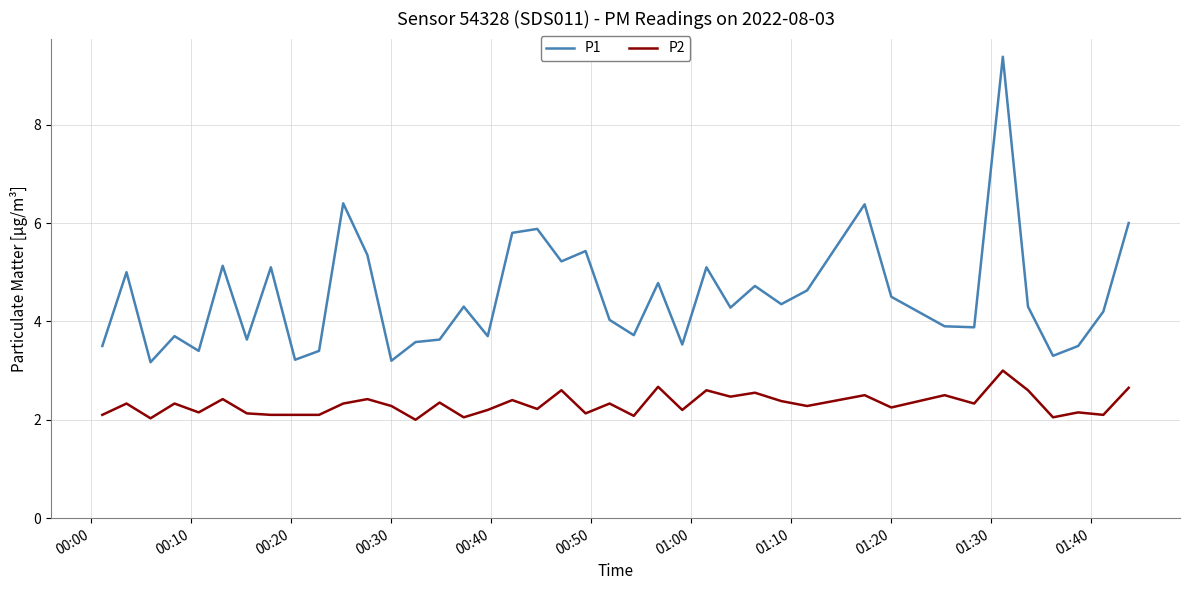

True or false: P1 and P2 intersect in this chart.

False